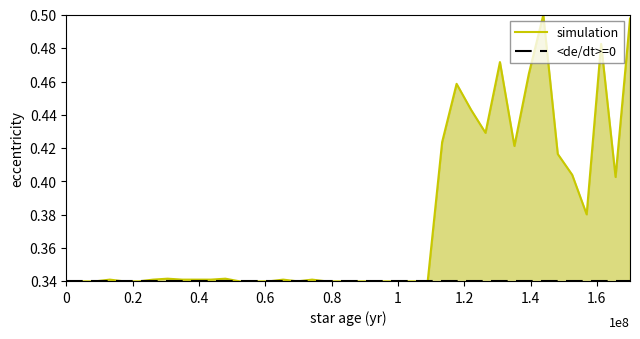

In simulation, how many points are higher than both neighbors (excluding endpoints)?

9